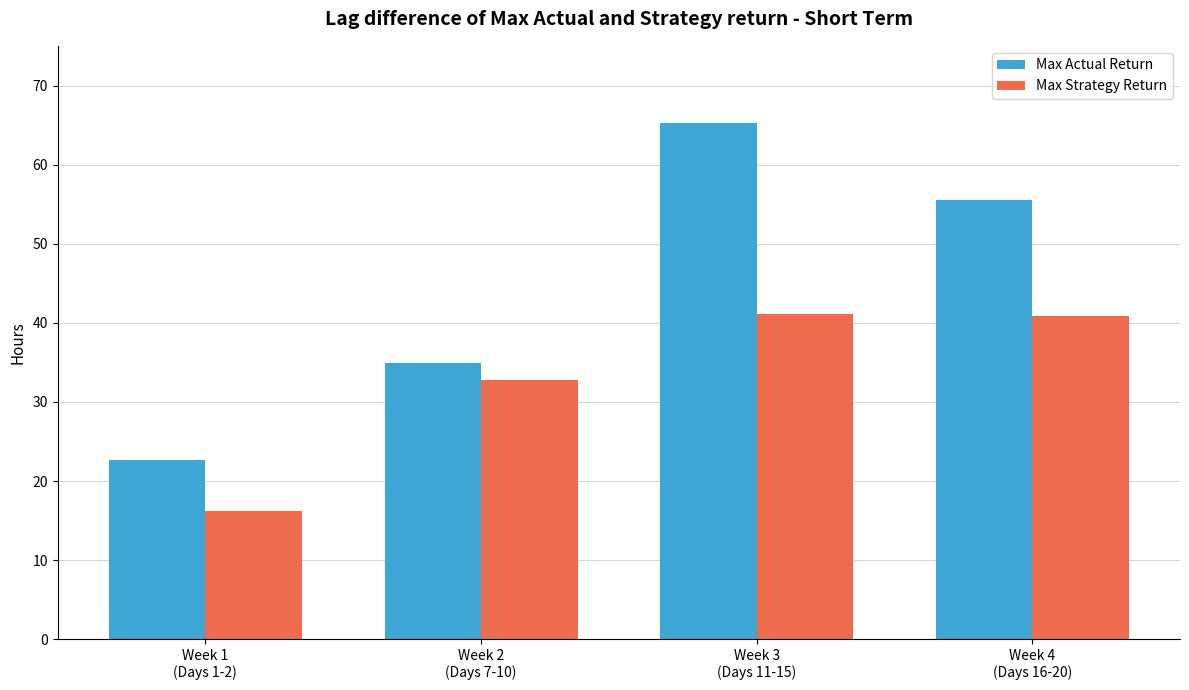

Reading left to right, list all the values displayed in this chart.

Max Actual Return: Week 1
(Days 1-2)=22.7	Week 2
(Days 7-10)=35.0	Week 3
(Days 11-15)=65.3	Week 4
(Days 16-20)=55.6
Max Strategy Return: Week 1
(Days 1-2)=16.2	Week 2
(Days 7-10)=32.8	Week 3
(Days 11-15)=41.2	Week 4
(Days 16-20)=40.9